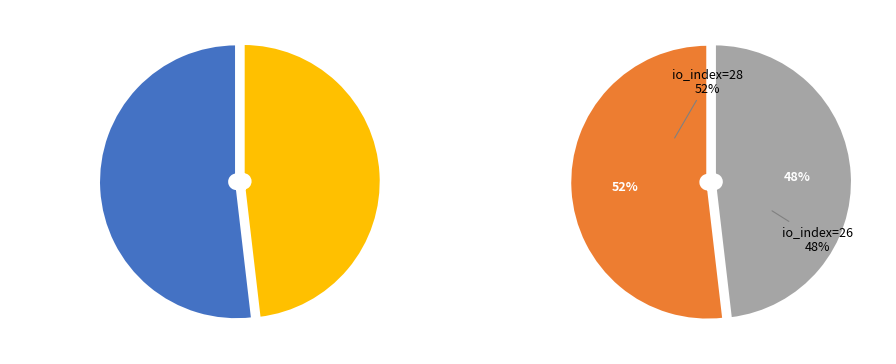

How many segments does this pie chart have?

2